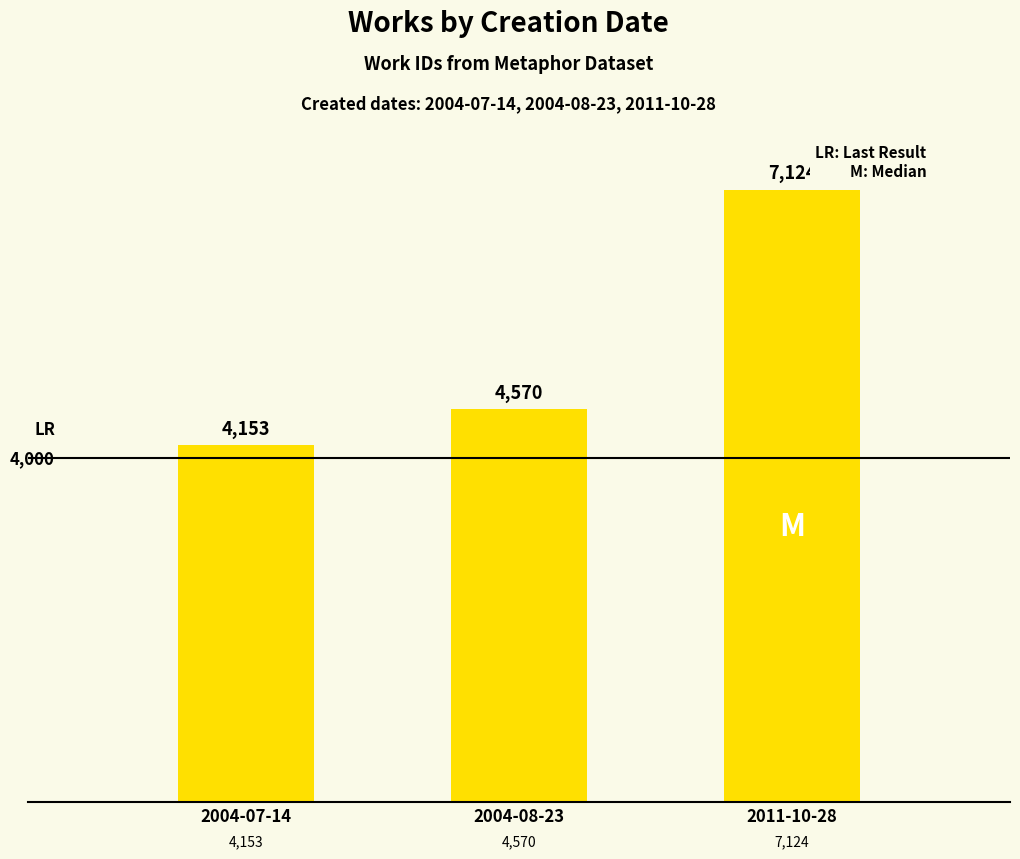

How many data points does each series have?

3